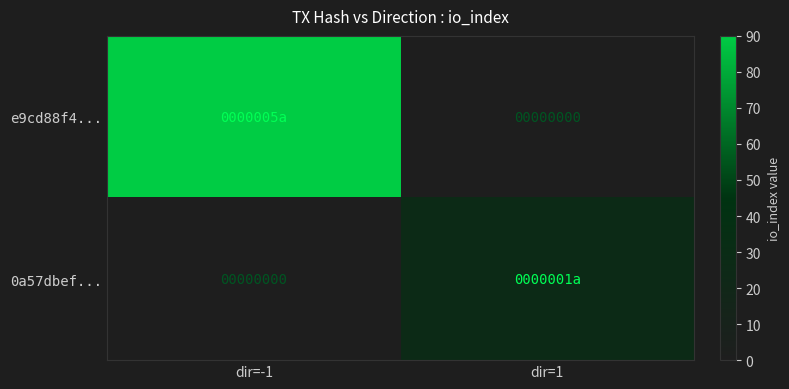

How many values in the 0a57dbef... series are below 26?

1